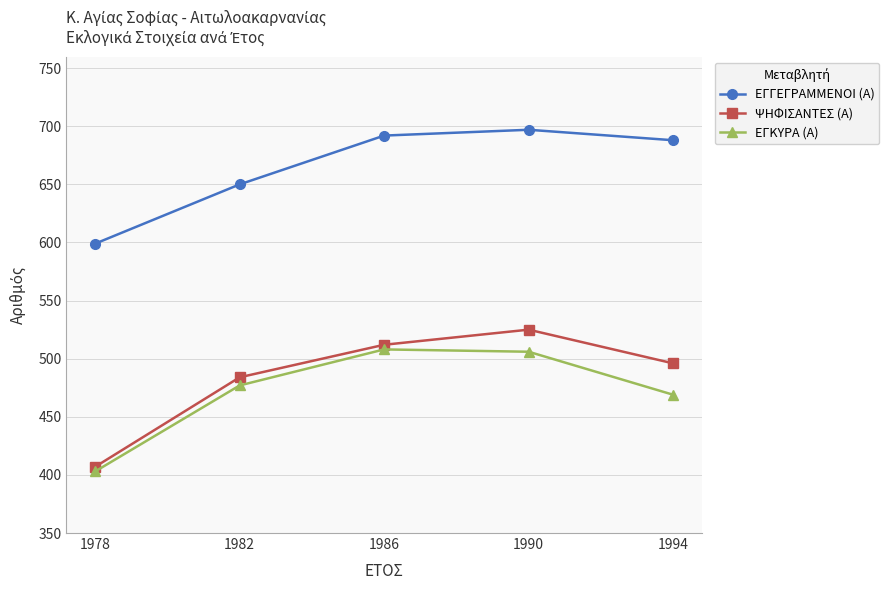

How many lines are shown in the chart?

3